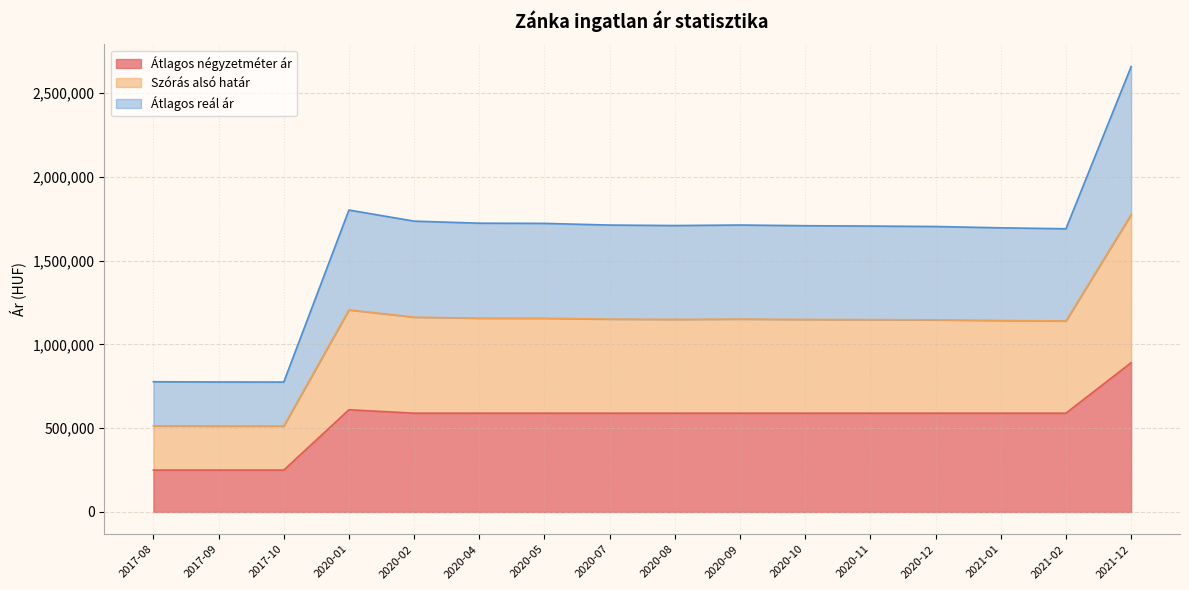

In Szórás alsó határ, how many points are lower than both neighbors (excluding endpoints)?

3